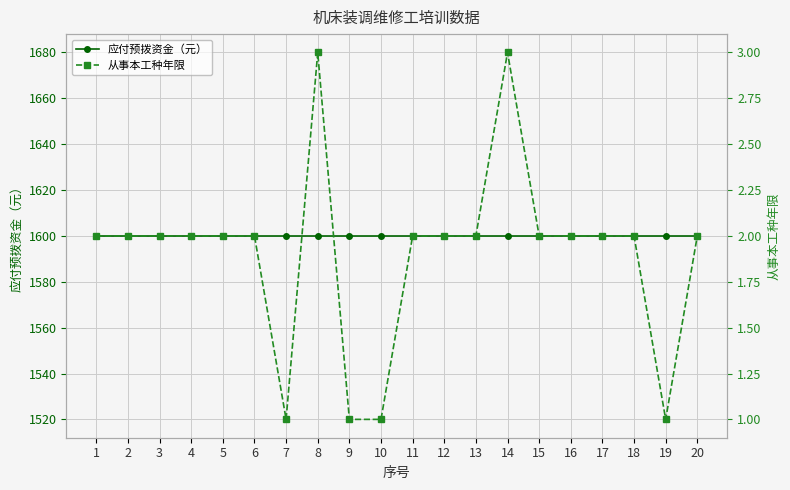

True or false: 从事本工种年限 has a value of 2 at 12.

True